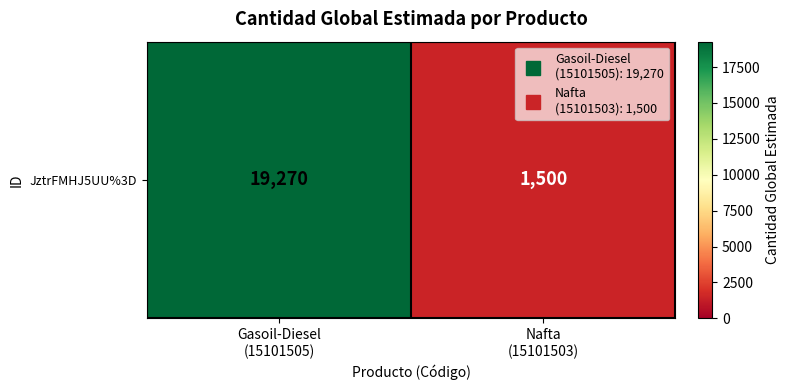

What is the sum of the values at Gasoil-Diesel
(15101505) and Nafta
(15101503)?

20770